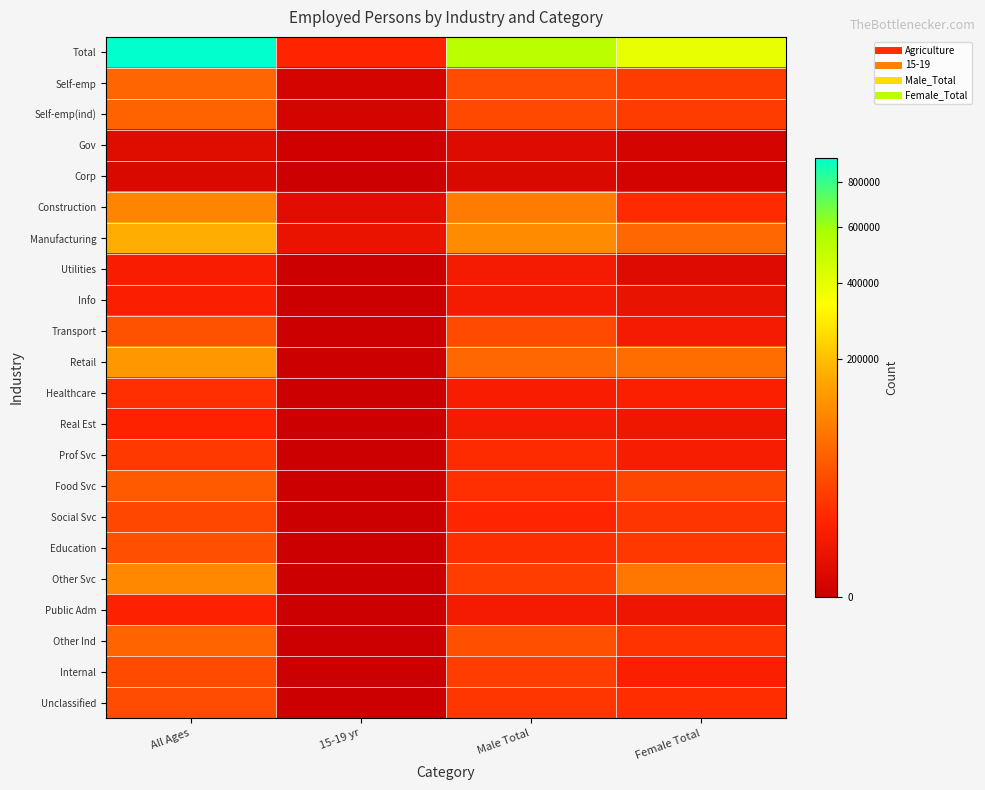

What is the spread (max minus min) of values at All Ages?

921632